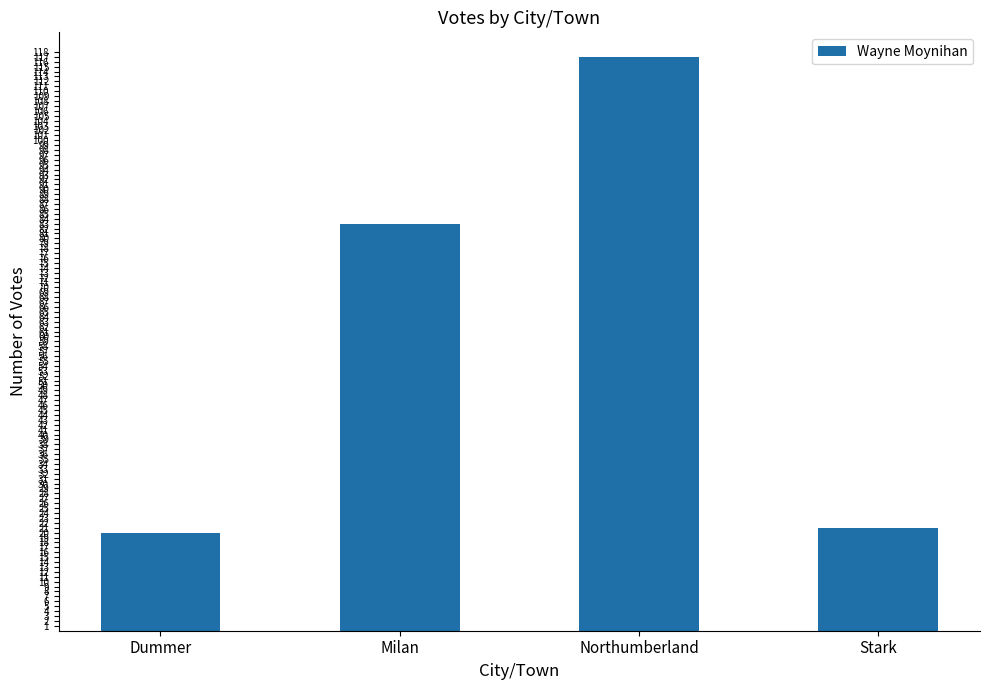

Reading right to left, what are all the values shown in this chart?

21	117	83	20